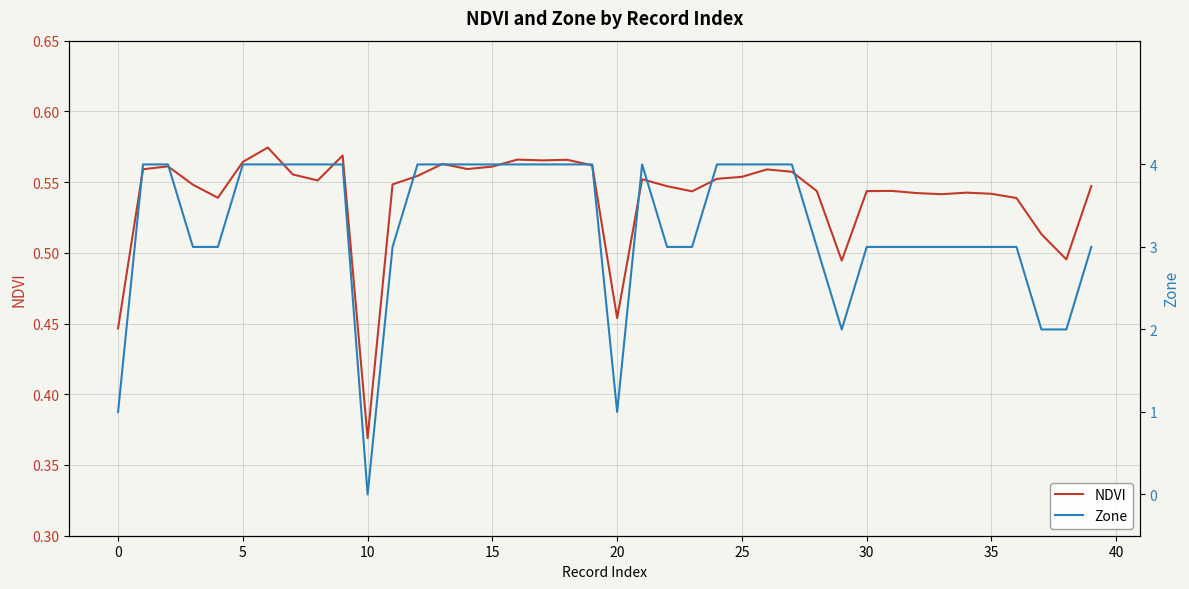

At which label does NDVI reach its minimum?

10